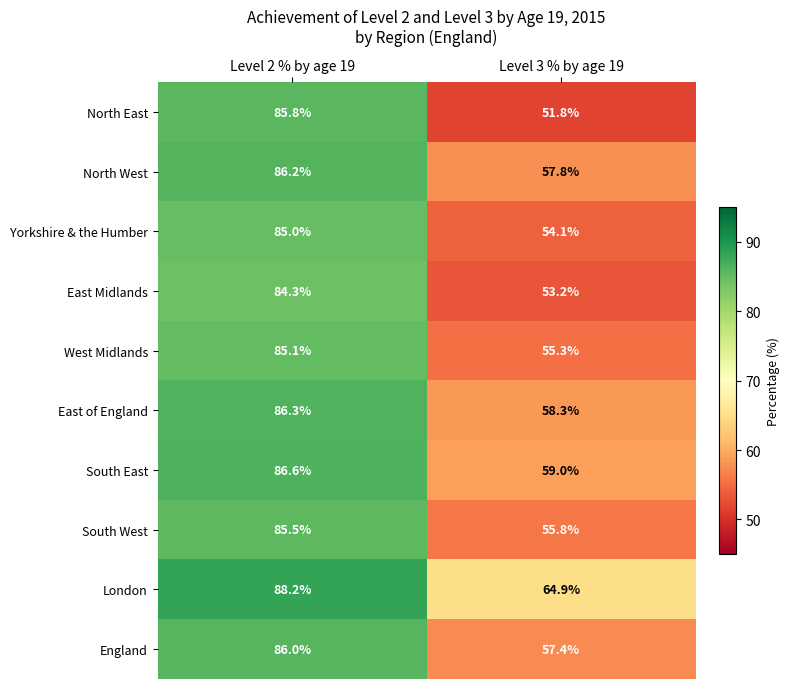

Which series has the widest spread of values?

North East